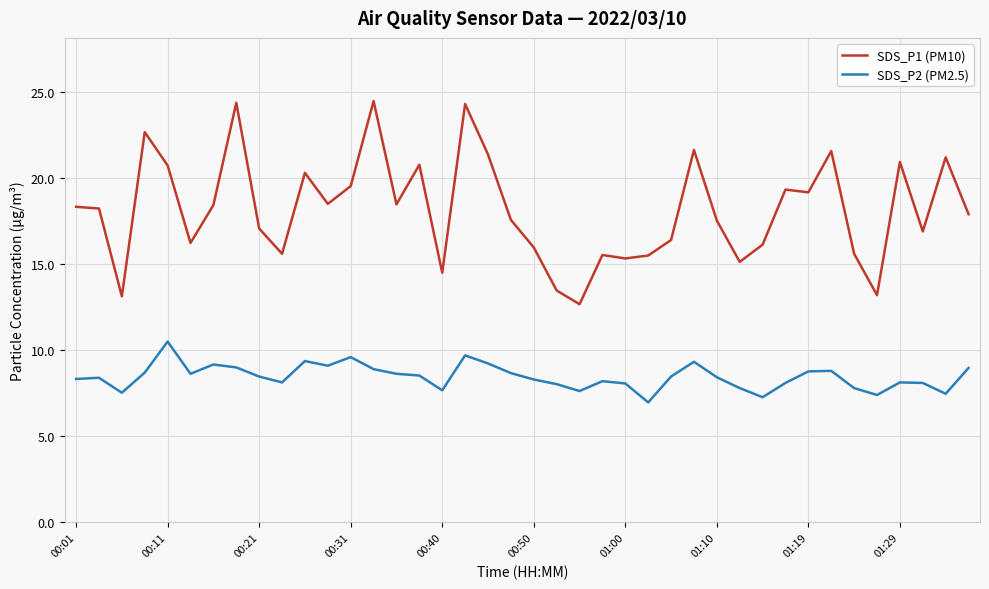

What is the difference between the maximum and minimum values in the SDS_P2 (PM2.5) series?

3.5